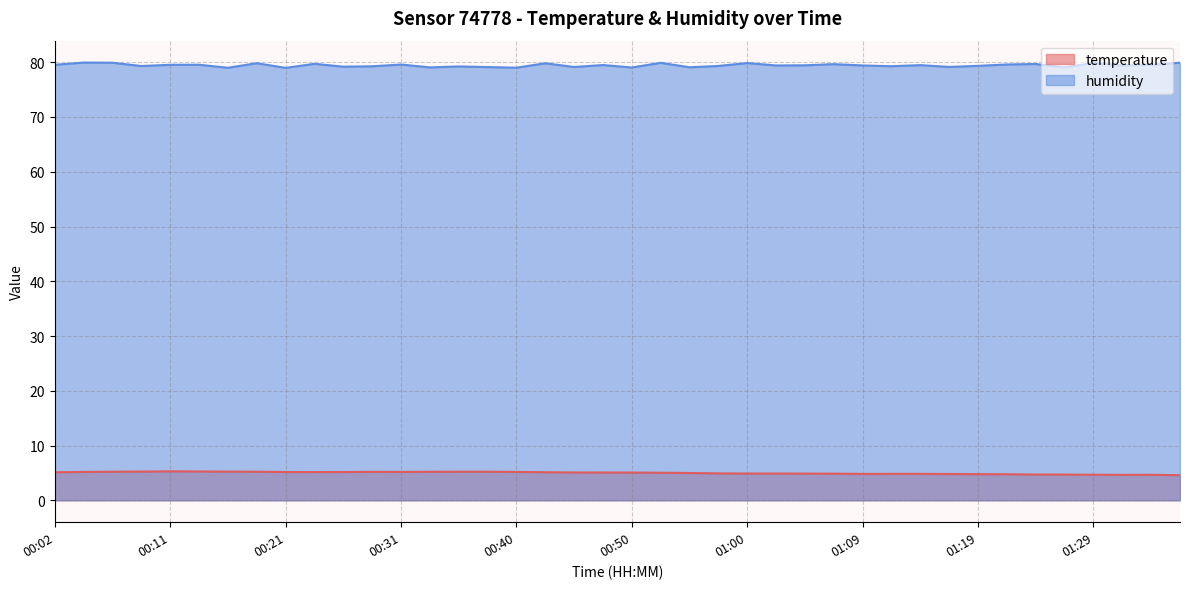

Reading right to left, transcribe all the data shown in this chart.

temperature: 01:36=4.6	01:34=4.7	01:31=4.7	01:29=4.7	01:27=4.7	01:24=4.7	01:22=4.8	01:19=4.8	01:17=4.8	01:14=4.8	01:12=4.8	01:09=4.8	01:07=4.9	01:05=4.9	01:02=4.9	01:00=4.9	00:57=4.9	00:55=5.0	00:53=5.0	00:50=5.1	00:48=5.1	00:45=5.1	00:43=5.1	00:40=5.2	00:38=5.2	00:35=5.2	00:33=5.2	00:31=5.2	00:28=5.2	00:26=5.2	00:23=5.2	00:21=5.2	00:19=5.2	00:16=5.2	00:14=5.3	00:11=5.3	00:09=5.2	00:06=5.2	00:04=5.2	00:02=5.1
humidity: 01:36=79.9	01:34=79.5	01:31=79.4	01:29=79.9	01:27=79.0	01:24=79.7	01:22=79.6	01:19=79.3	01:17=79.1	01:14=79.5	01:12=79.3	01:09=79.4	01:07=79.7	01:05=79.4	01:02=79.4	01:00=79.8	00:57=79.3	00:55=79.1	00:53=79.9	00:50=79.0	00:48=79.5	00:45=79.1	00:43=79.8	00:40=79.0	00:38=79.1	00:35=79.2	00:33=79.1	00:31=79.6	00:28=79.3	00:26=79.2	00:23=79.7	00:21=79.0	00:19=79.8	00:16=79.0	00:14=79.5	00:11=79.5	00:09=79.3	00:06=79.9	00:04=79.9	00:02=79.5